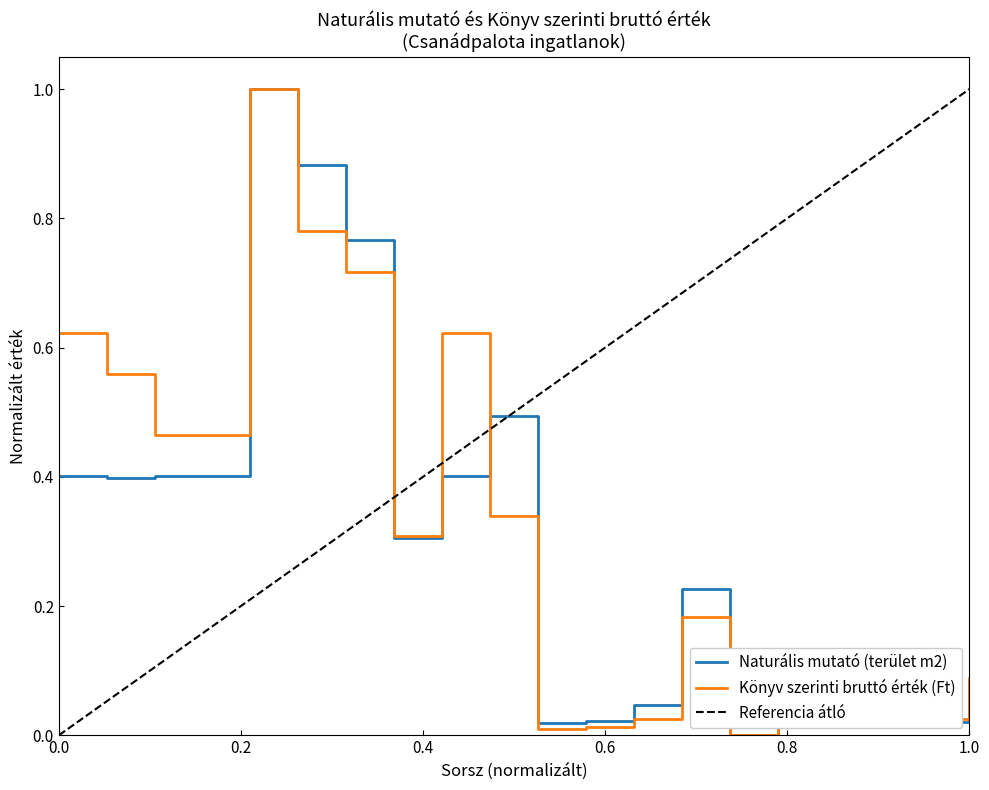

Where is Naturális mutató (terület nagyság m2) nearest to the value 0?

15